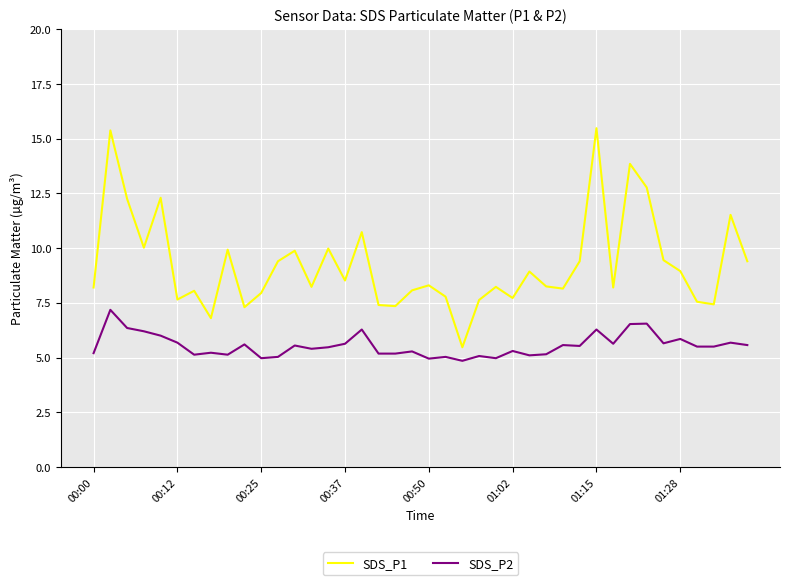

What is the difference between the maximum and minimum values in the SDS_P2 series?

2.3